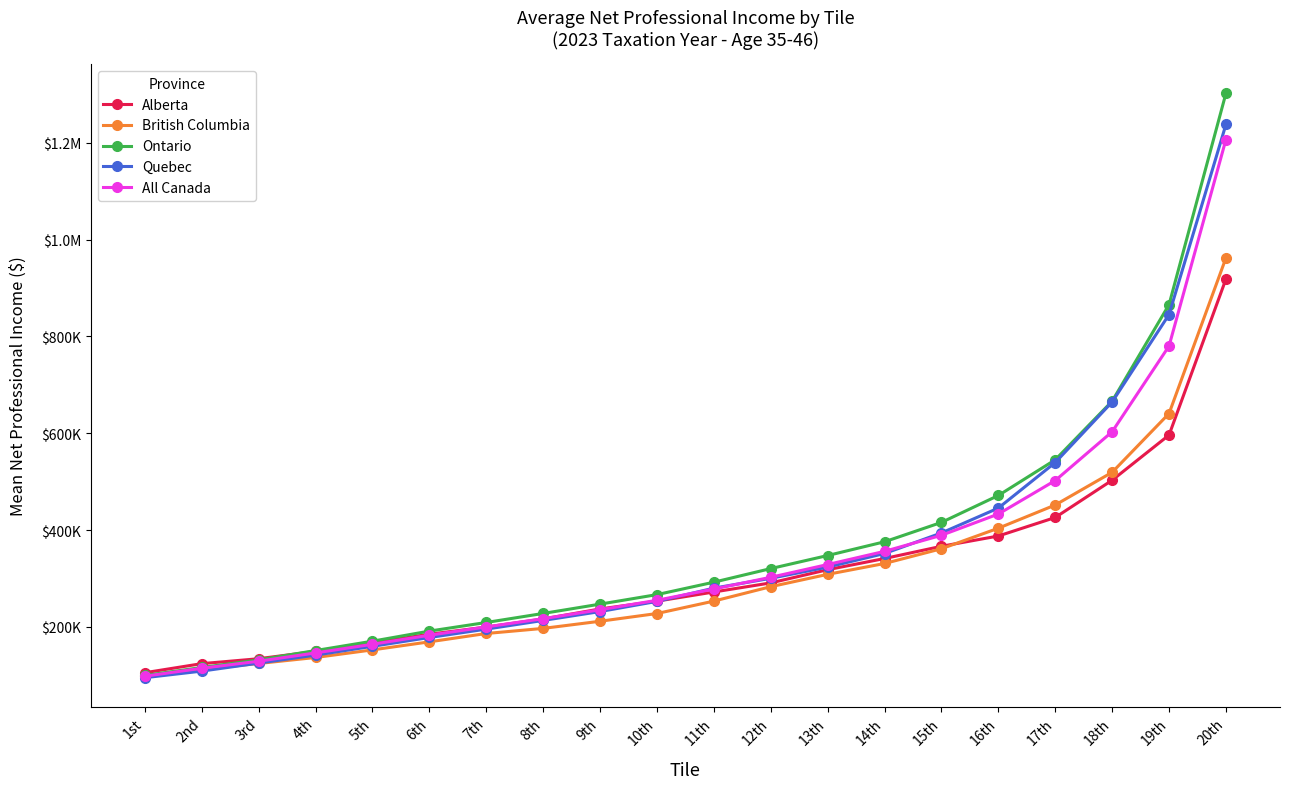

Reading right to left, transcribe all the data shown in this chart.

Alberta: 918405	596220	502915	425935	387690	366470	341180	318115	290825	272065	253110	237030	216360	199660	184785	167005	149415	134215	124055	105340
British Columbia: 962075	640670	519265	451750	403795	361365	330925	308495	283010	253245	227590	211615	196865	186325	169090	152450	136785	124390	112150	98275
Ontario: 1302085	865620	666155	545130	471385	415790	375765	347375	320405	292305	266640	246980	227735	209085	191275	170435	151135	131815	116125	99720
Quebec: 1237785	845090	664525	539460	445385	394005	351550	323535	300325	279970	252655	231630	213300	195365	178060	159840	141695	125180	108625	95080
All Canada: 1206615	780085	603020	502260	433055	389170	356025	328780	302440	278240	254955	235350	216885	199880	182735	164050	146200	129045	114560	98090